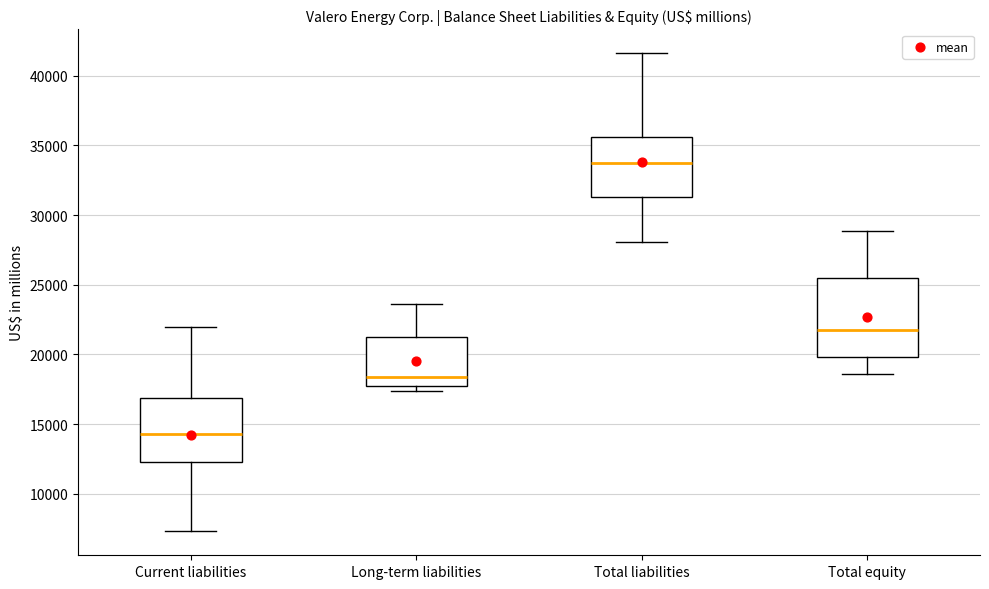

Where is the lower edge of the box for Long-term liabilities on the y-axis? The values are not printed on the chart, so give them approximately, as read against the axis.

17500